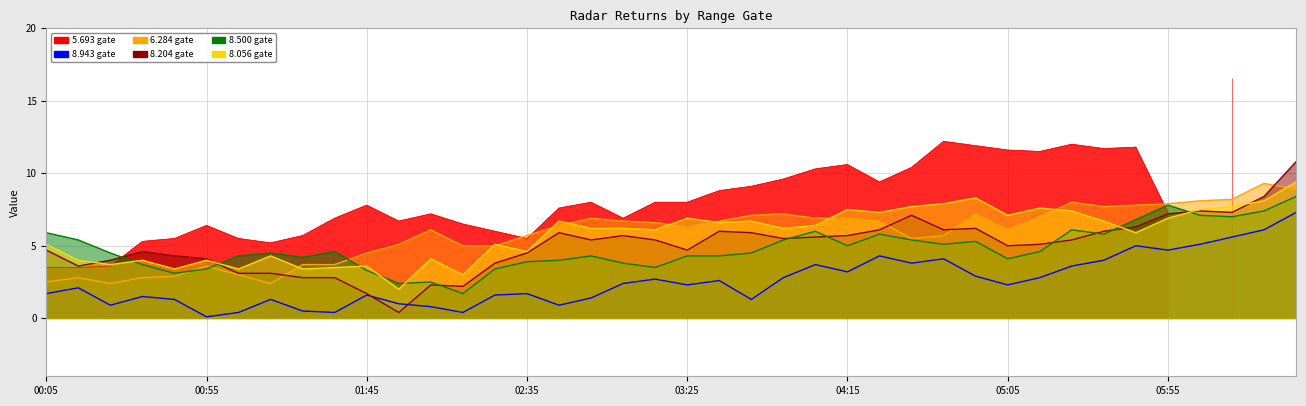

True or false: 8.943 and 8.500 cross at least once.

False